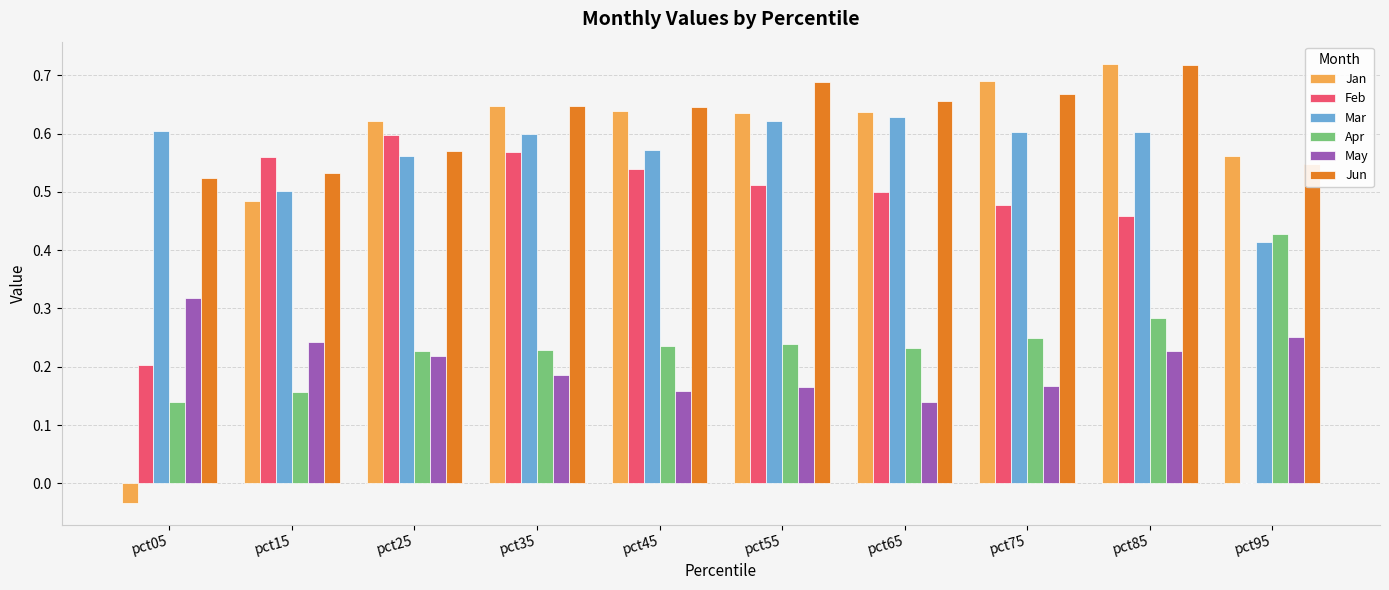

What are all the series names shown in the legend?

Jan, Feb, Mar, Apr, May, Jun